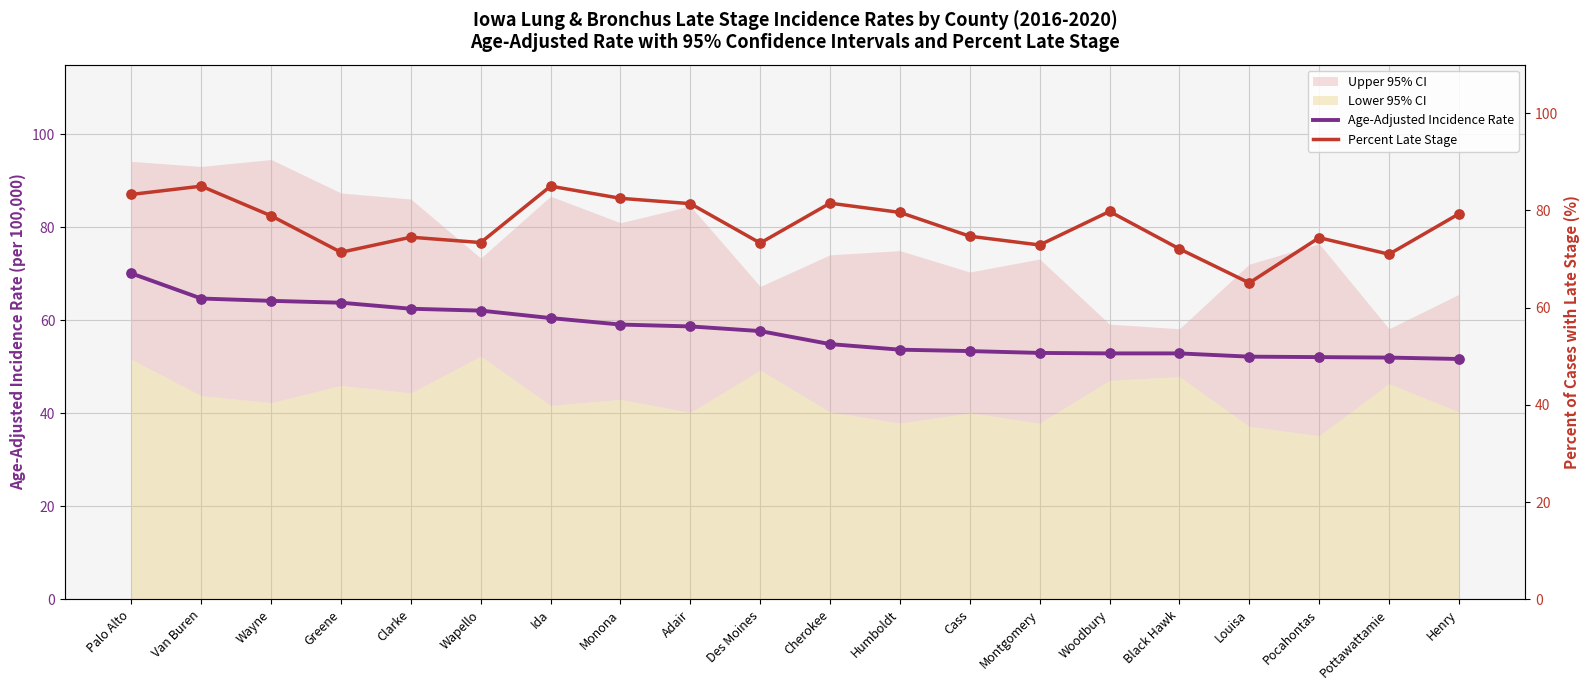

The Age-Adjusted Incidence Rate series shows 13.0 at Greene. True or false?

False